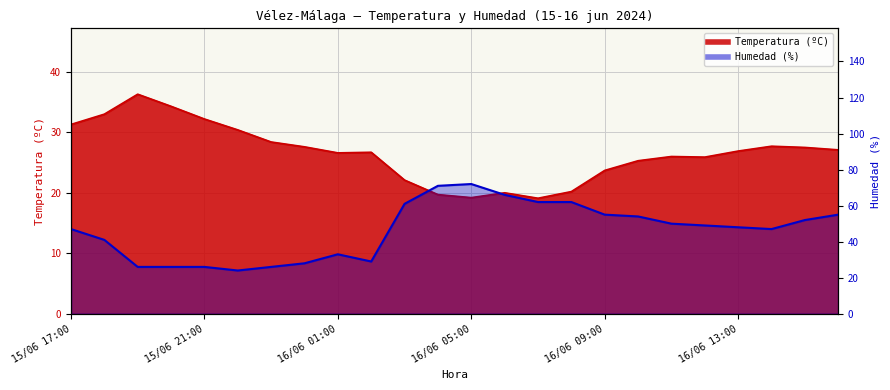

What is the spread (max minus min) of values at 16/06 14:00?

19.3